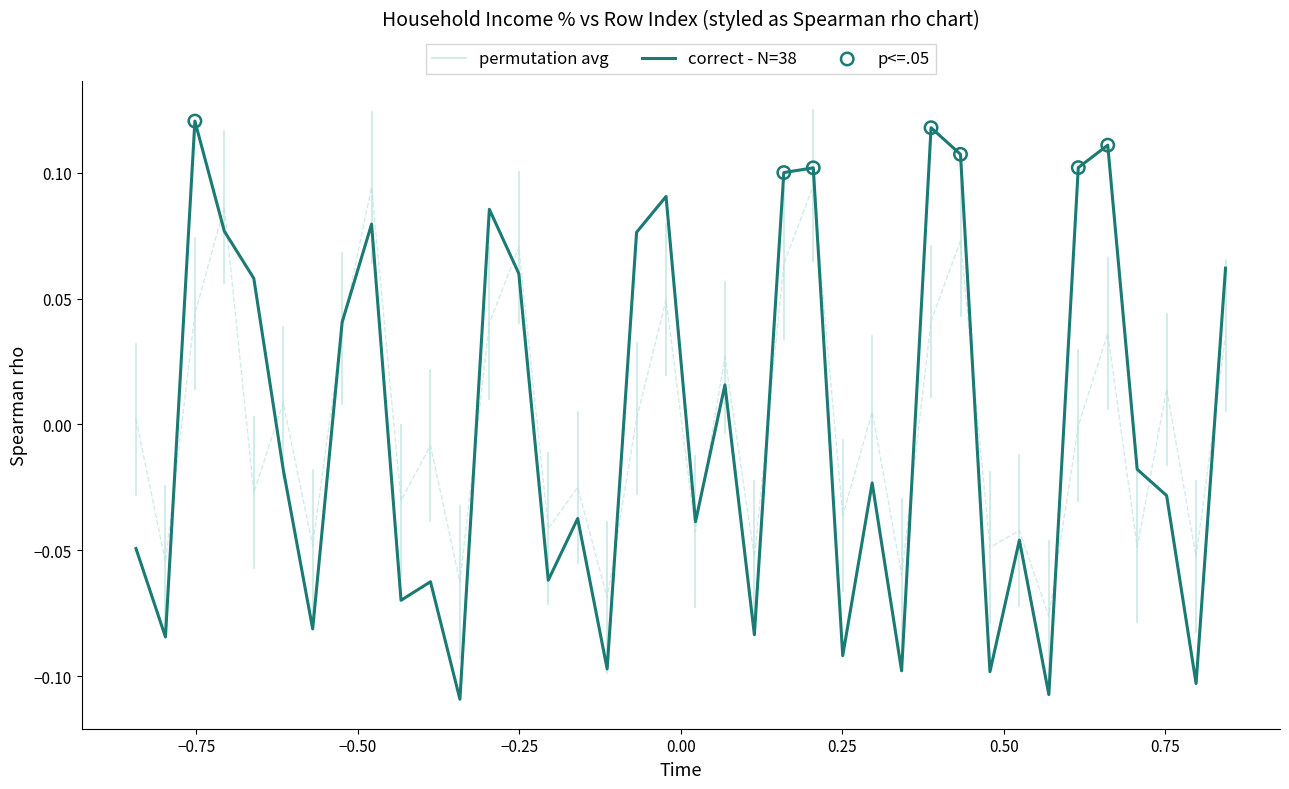

At which category is the sum across all series the highest?

24